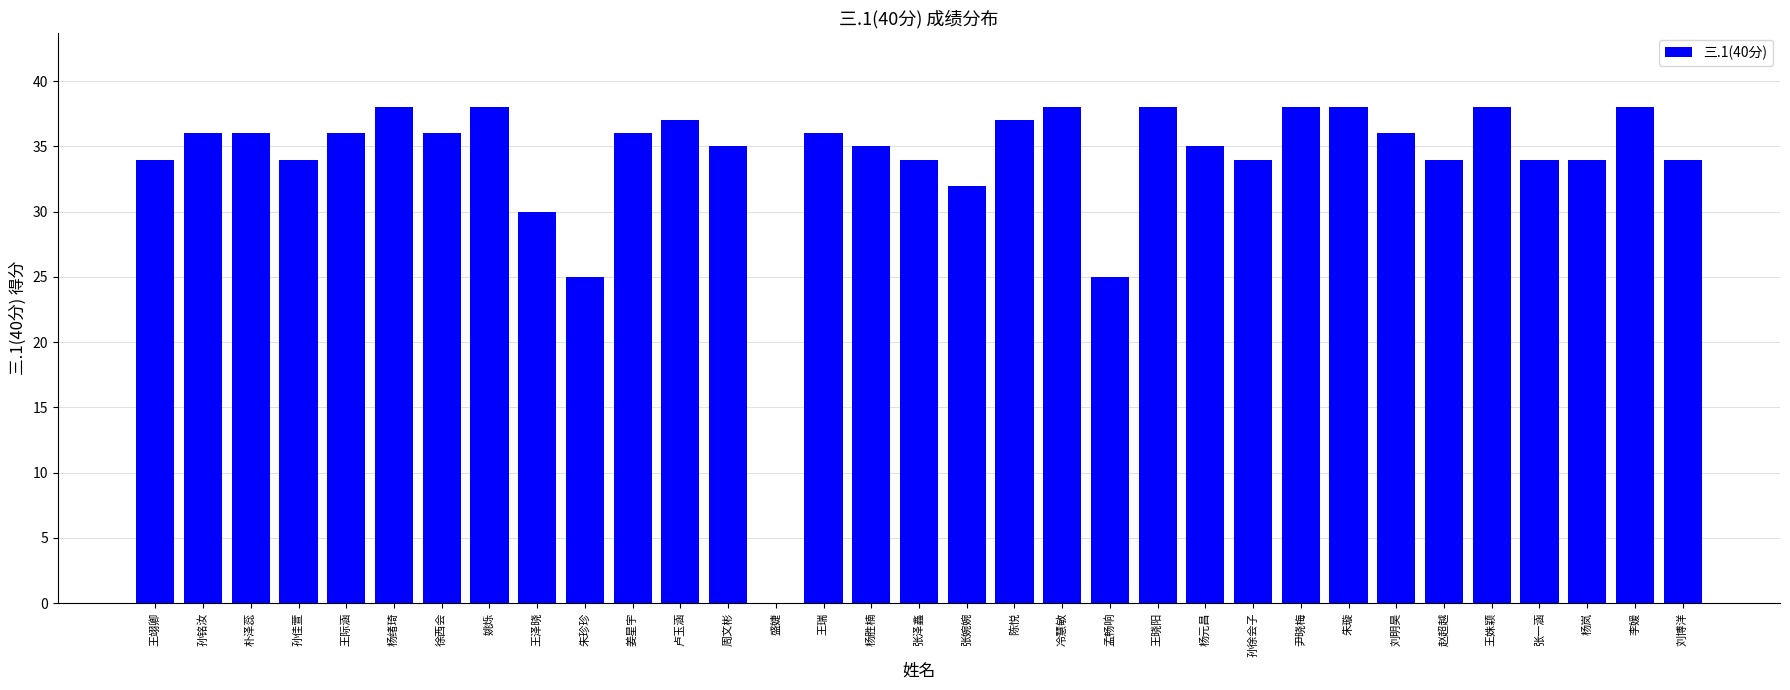

The value at 刘明昊 is 53. True or false?

False